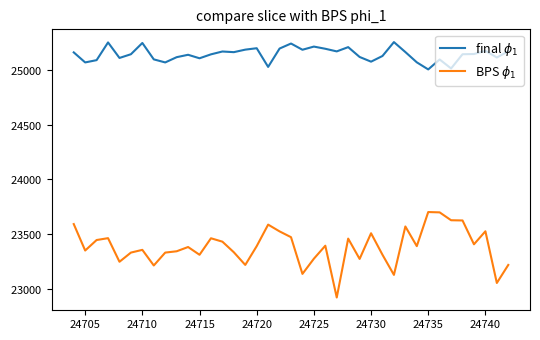

Rank the series by their maximum value, from lowest to highest.

BPS $\phi_1$, final $\phi_1$